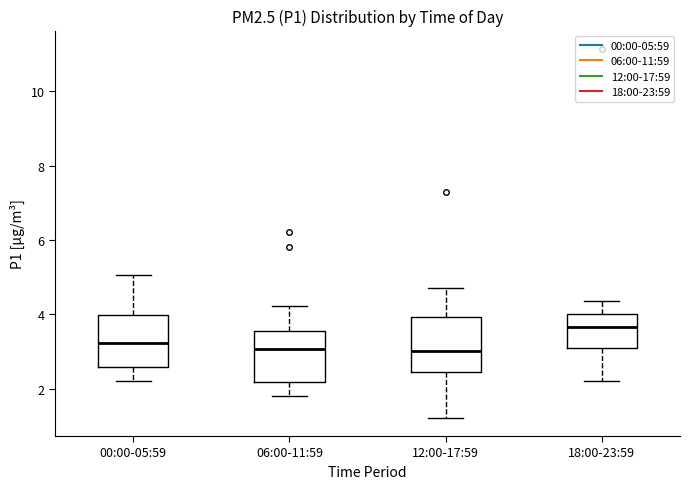

Reading left to right, transcribe this box plot: for each box, give where its median line is, the range the box spans, and where its two whiskers end, as read against the y-axis. The values are not printed on the chart, so give them approximately, as read against the axis.

00:00-05:59: median 3.2, box 2.6 to 4.0, whiskers 2.2 to 5.0
06:00-11:59: median 3.0, box 2.2 to 3.6, whiskers 1.8 to 4.2
12:00-17:59: median 3.0, box 2.4 to 4.0, whiskers 1.2 to 4.8
18:00-23:59: median 3.6, box 3.0 to 4.0, whiskers 2.2 to 4.4